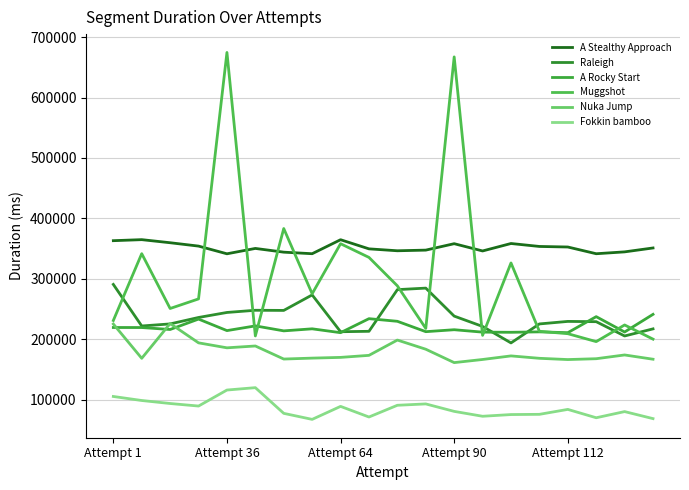

Which series has the largest total across all categories?

A Stealthy Approach